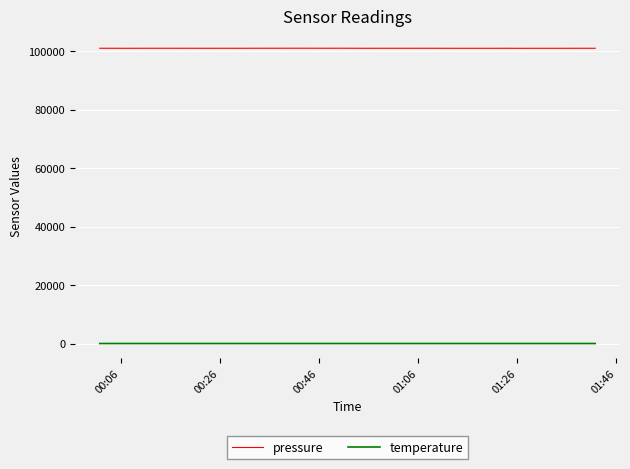

What is the minimum value for pressure?

101012.4